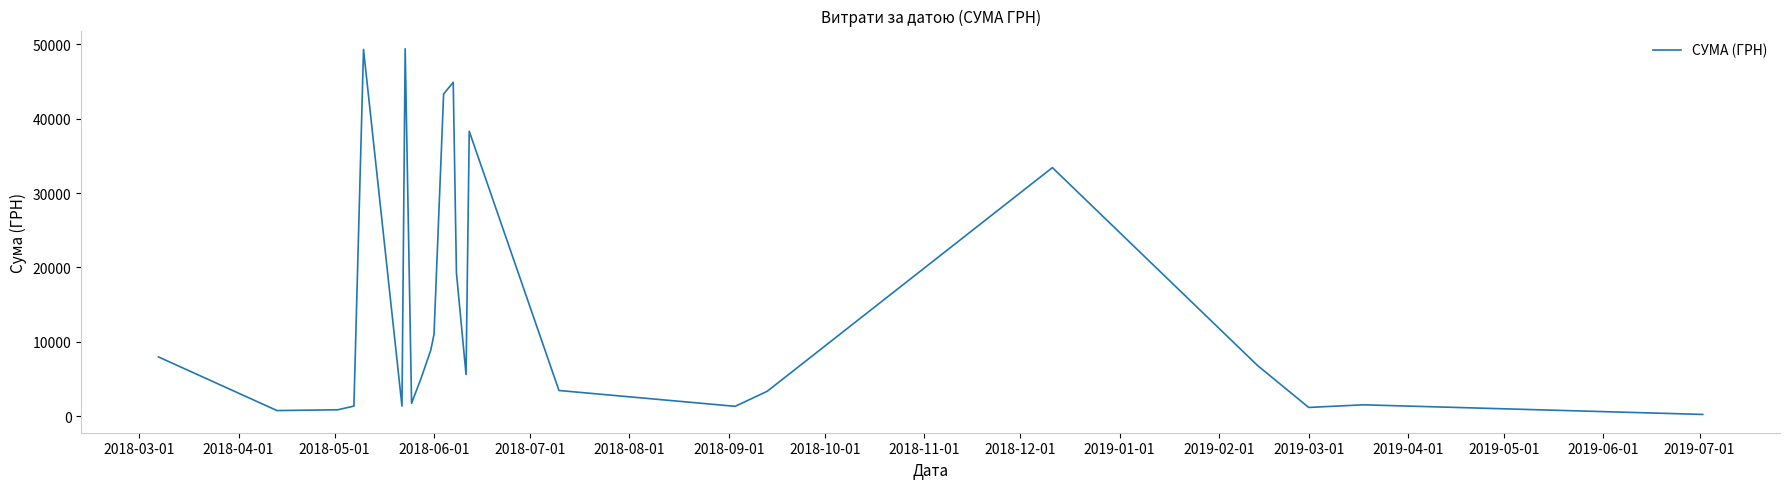

What is the value of the 9th point from the left?

5136.0